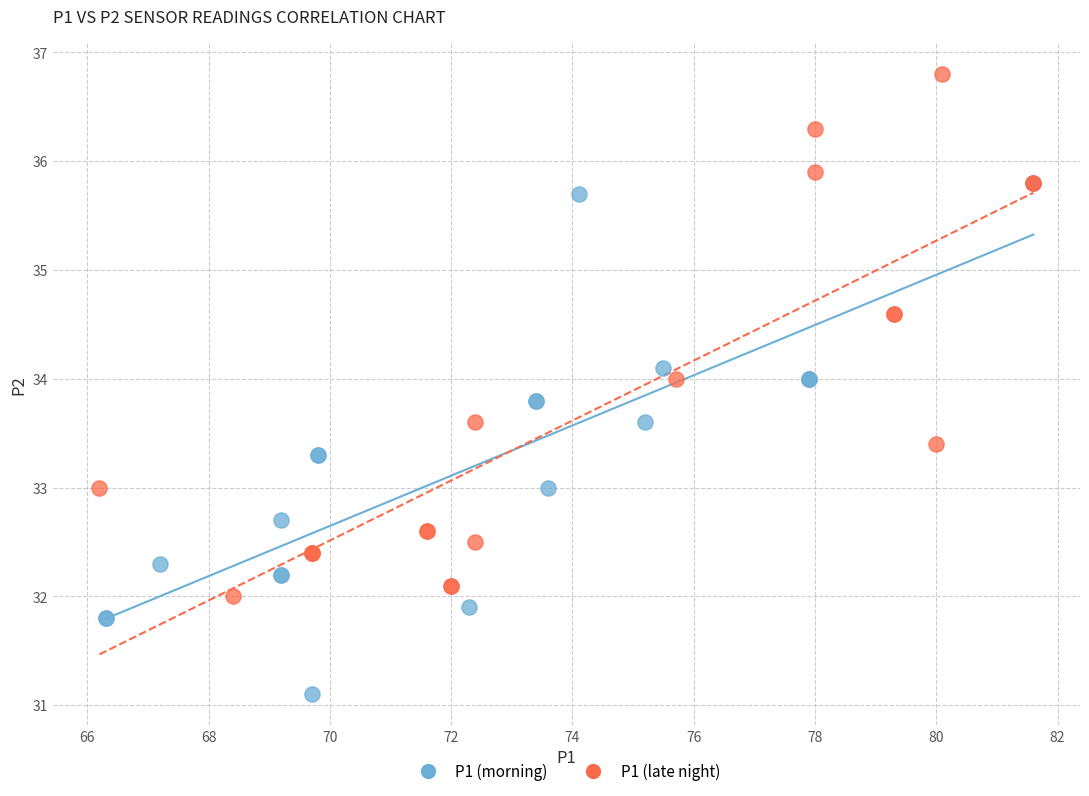

Which series reaches the minimum Y coordinate?

P1 (morning)